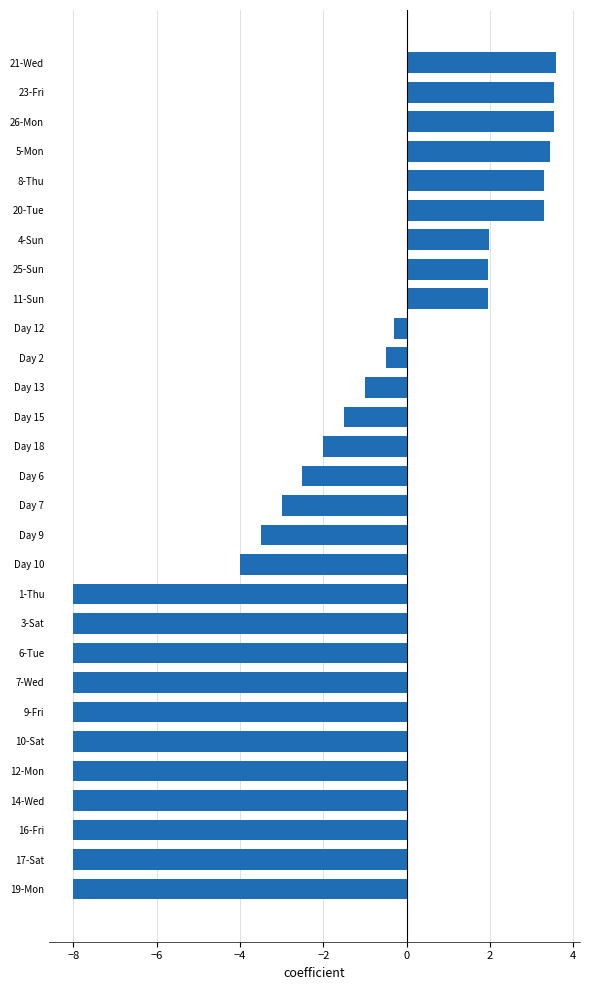

Is it true that the value at 12-Mon is -4.5?

False